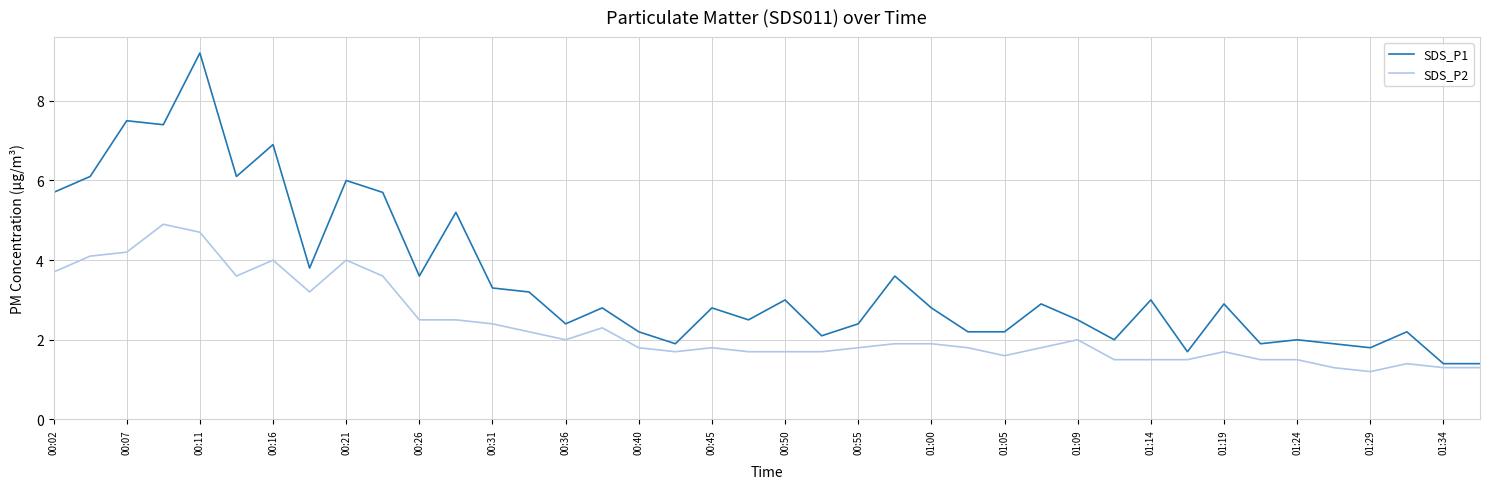

Which series has the largest range (max minus min)?

SDS_P1